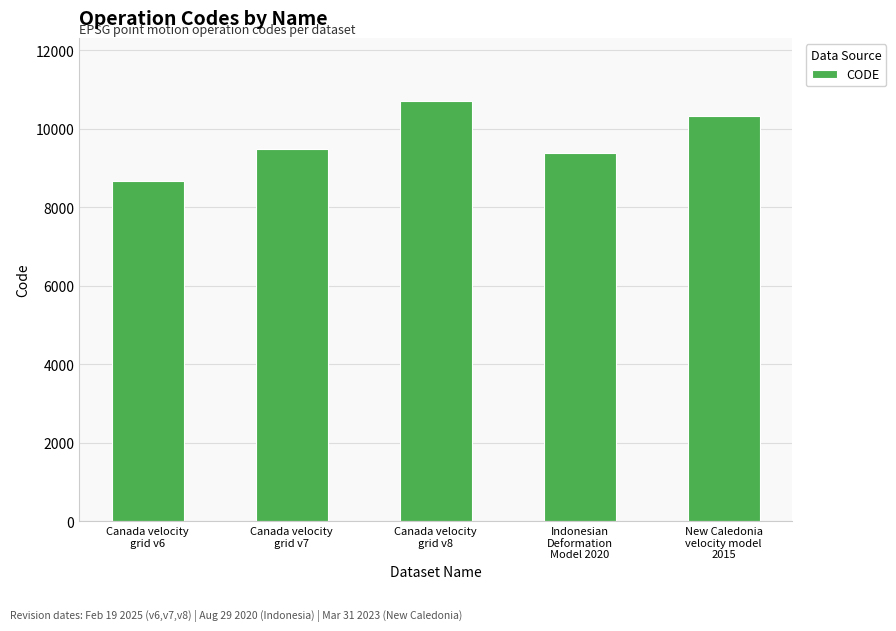

Reading left to right, extract all data points from this chart.

Canada velocity
grid v6=8676	Canada velocity
grid v7=9483	Canada velocity
grid v8=10707	Indonesian
Deformation
Model 2020=9375	New Caledonia
velocity model
2015=10323